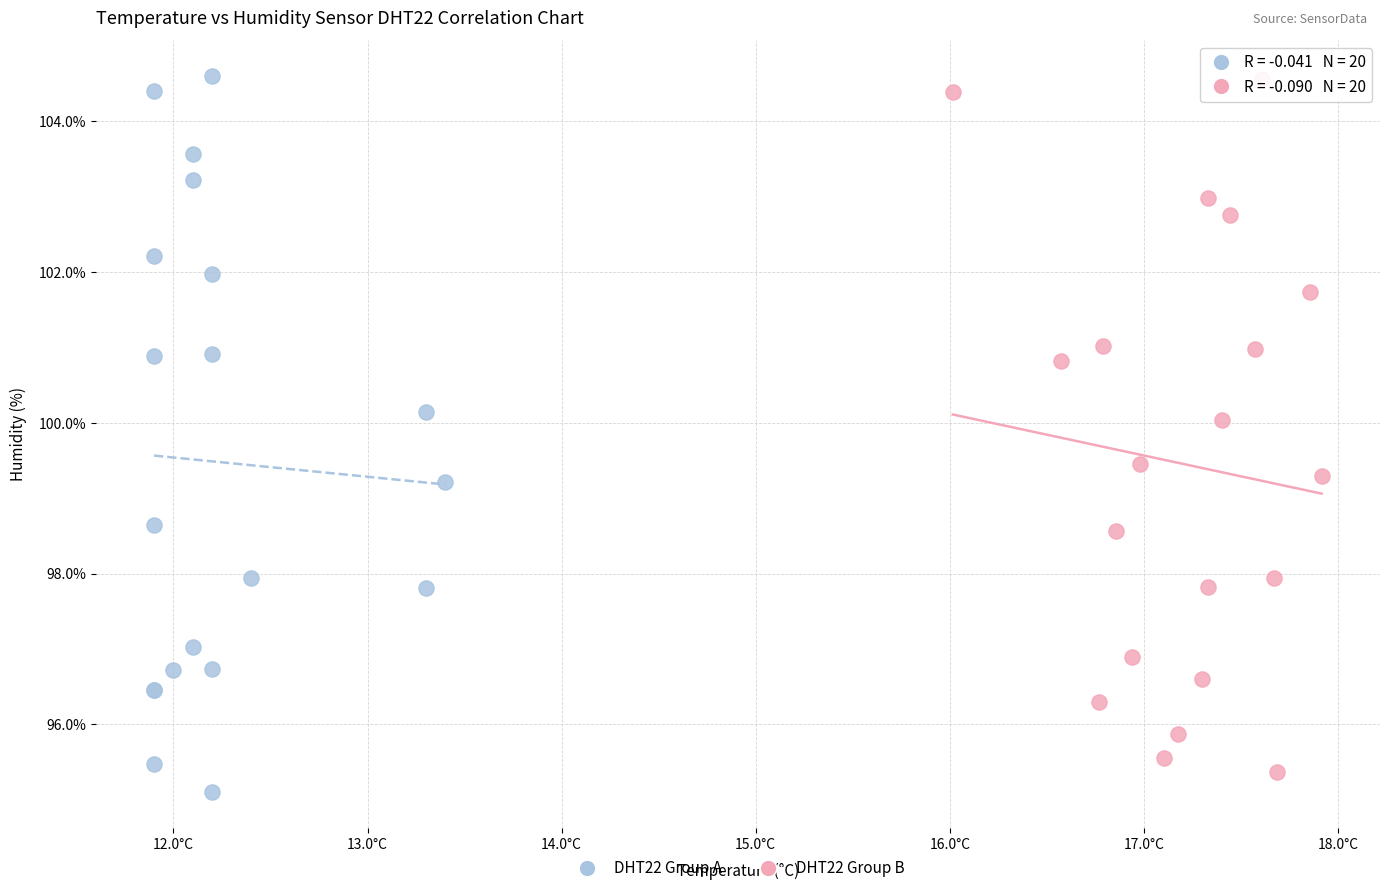

Which series contains the lowest Y value?

DHT22 Group A